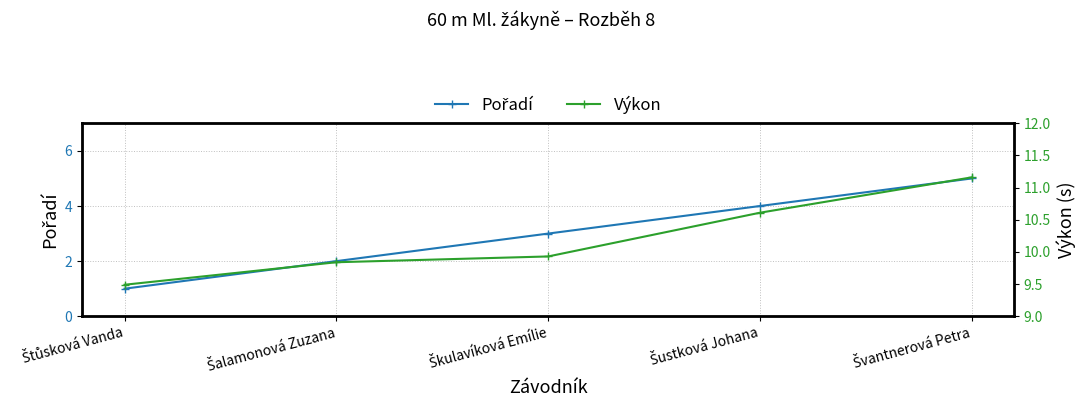

True or false: Pořadí has a value of 1.0 at Štůsková Vanda.

True